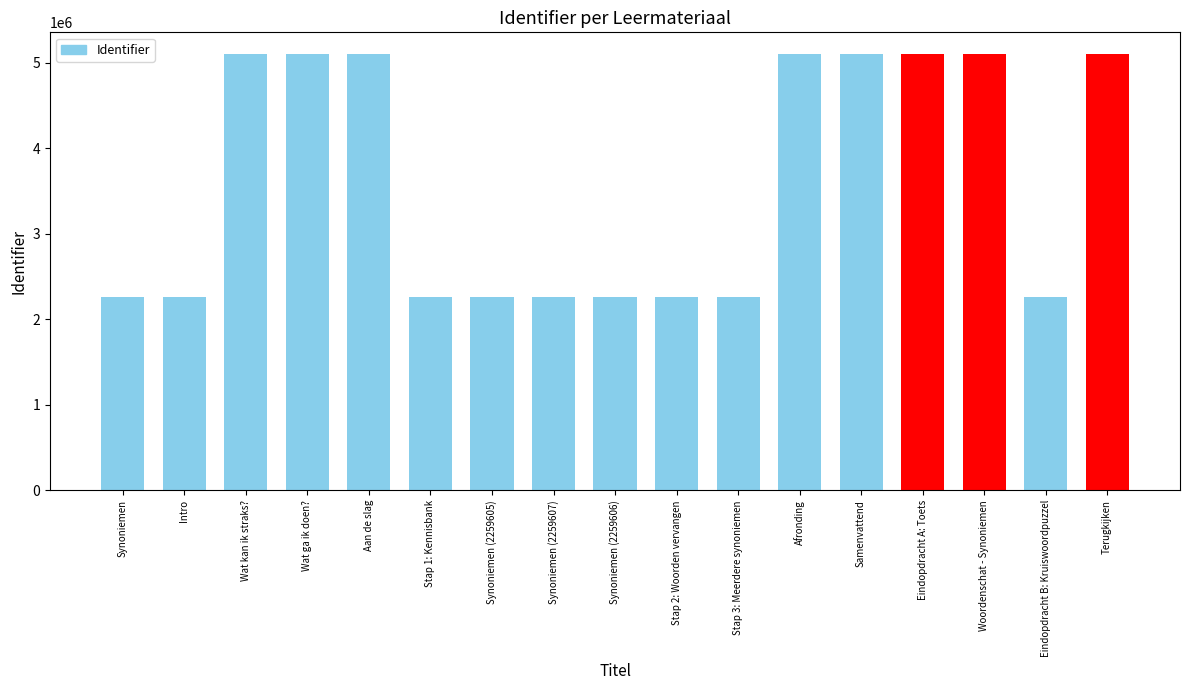

How many data points are less than 2259616?

8